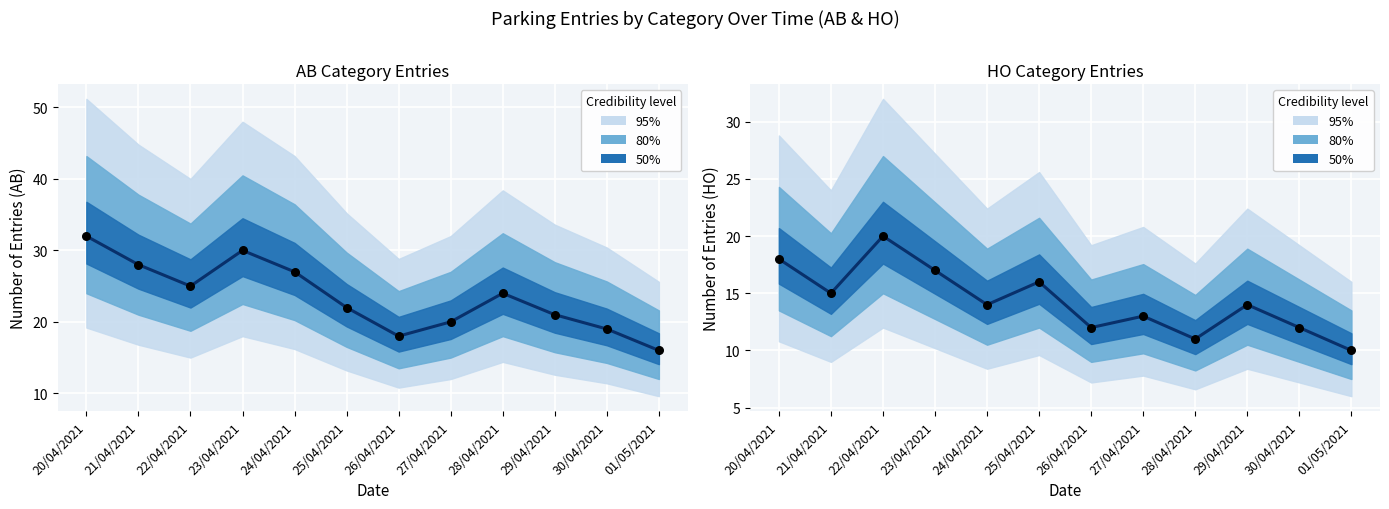

Which series reaches the maximum Y coordinate?

AB (observed)